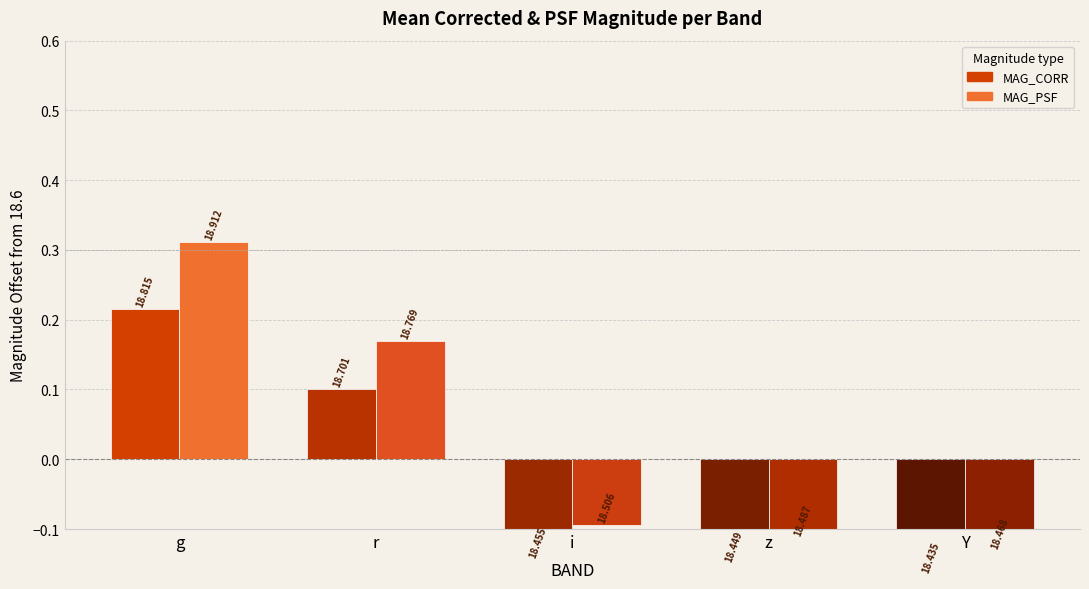

At how many categories does at least one series exceed 0?

2